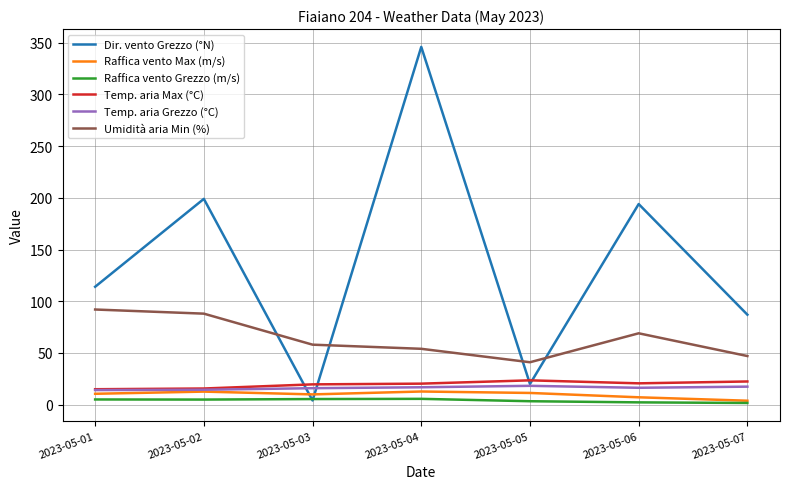

Which category has the highest value across all series?

2023-05-04